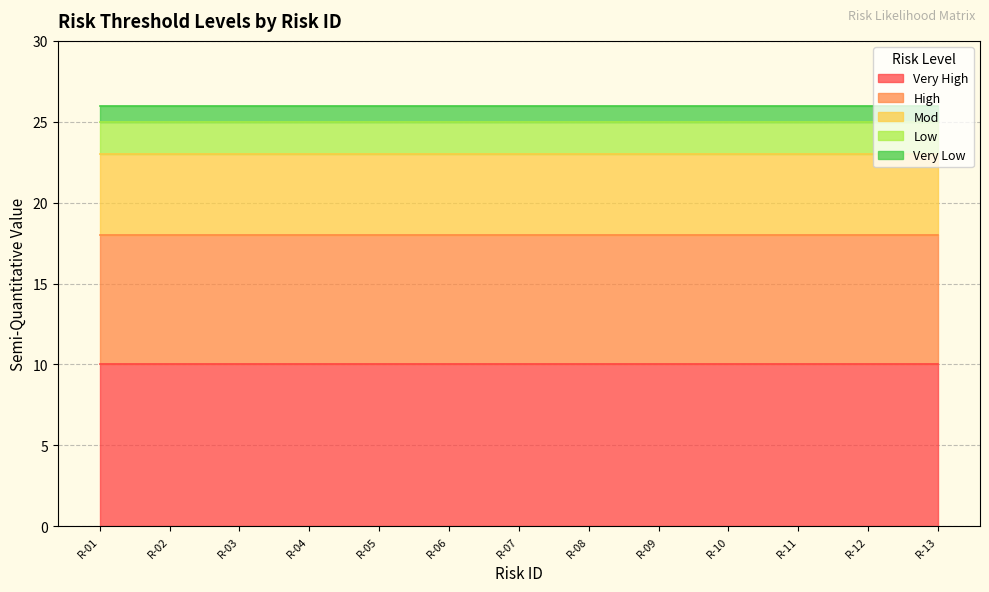

What is the value of the Low point at the 8th from the left?

2